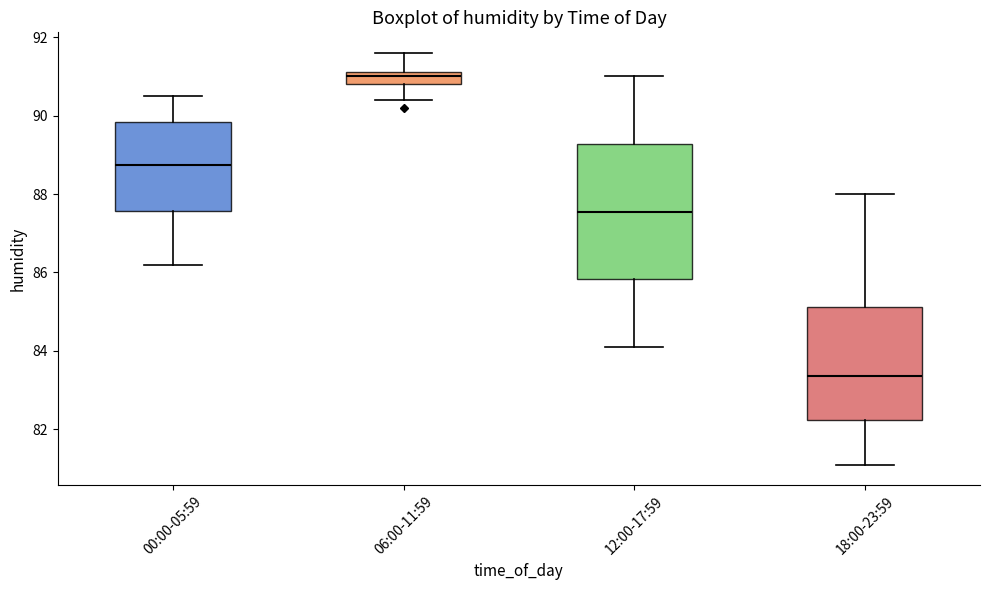

Comparing the boxes themselves (not the whiskers), which one is the tallest?

12:00-17:59